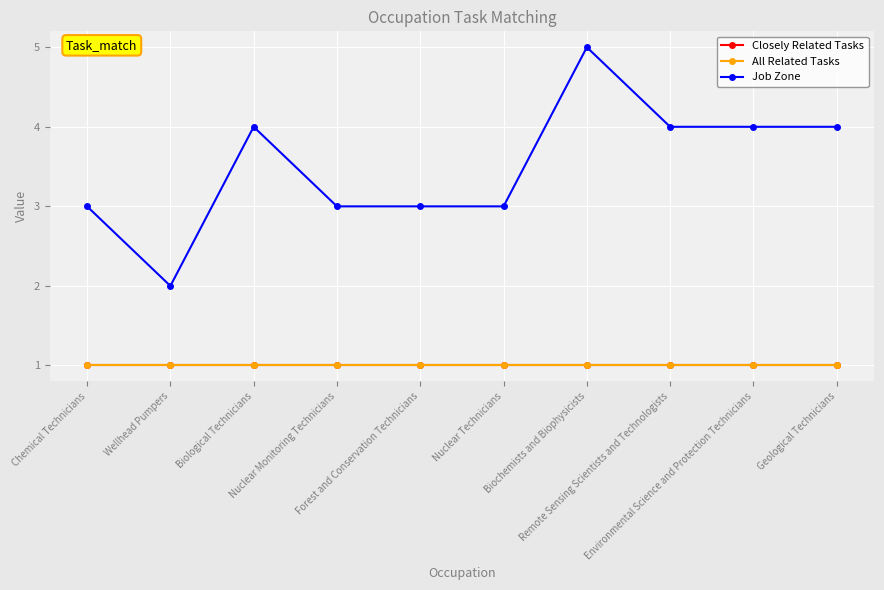

Which series has the largest range (max minus min)?

Job Zone